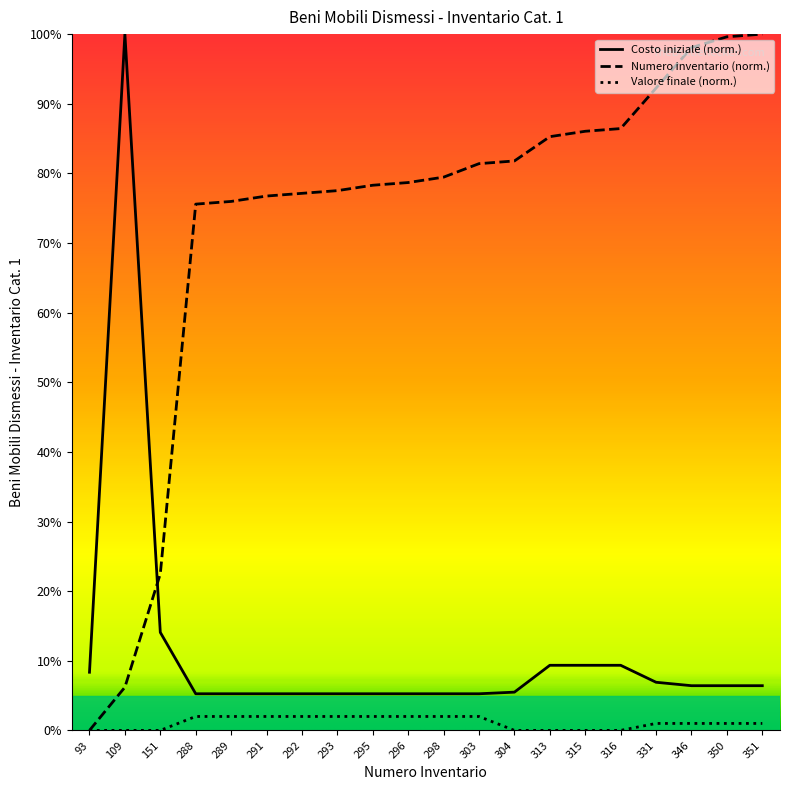

What is the difference between the maximum and minimum values in the Valore finale series?

2.0